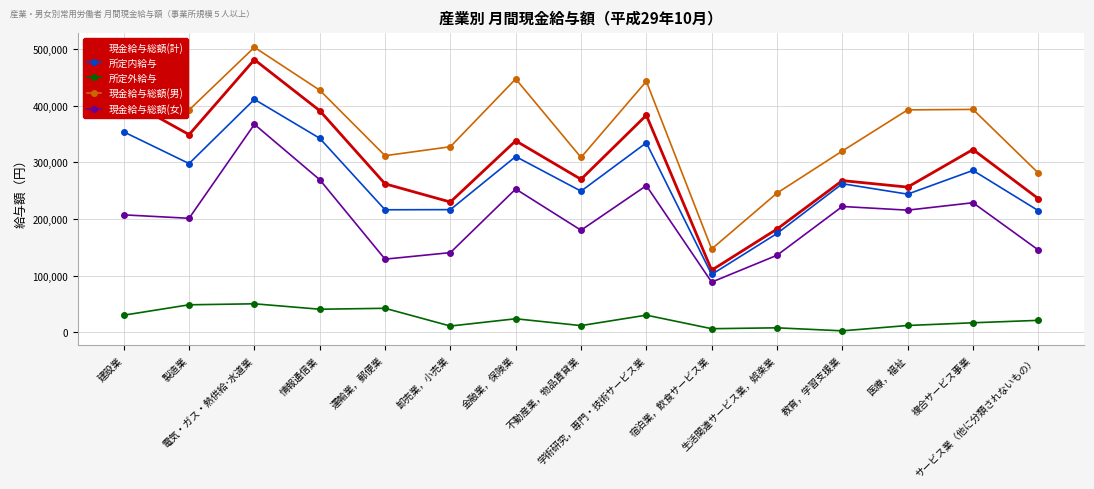

The value of 現金給与総額(計) at 生活関連サービス業，娯楽業 is 101894. True or false?

False